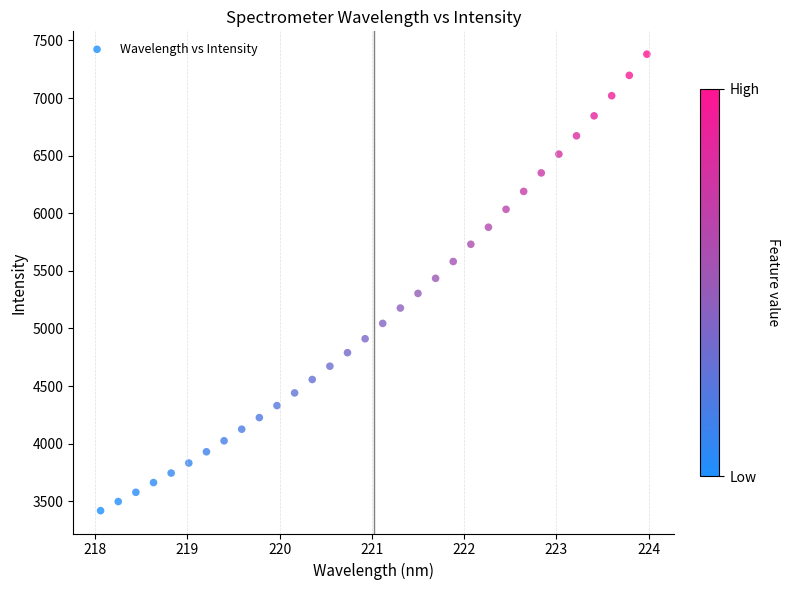

What is the range of X values (max minus min)?

5.9